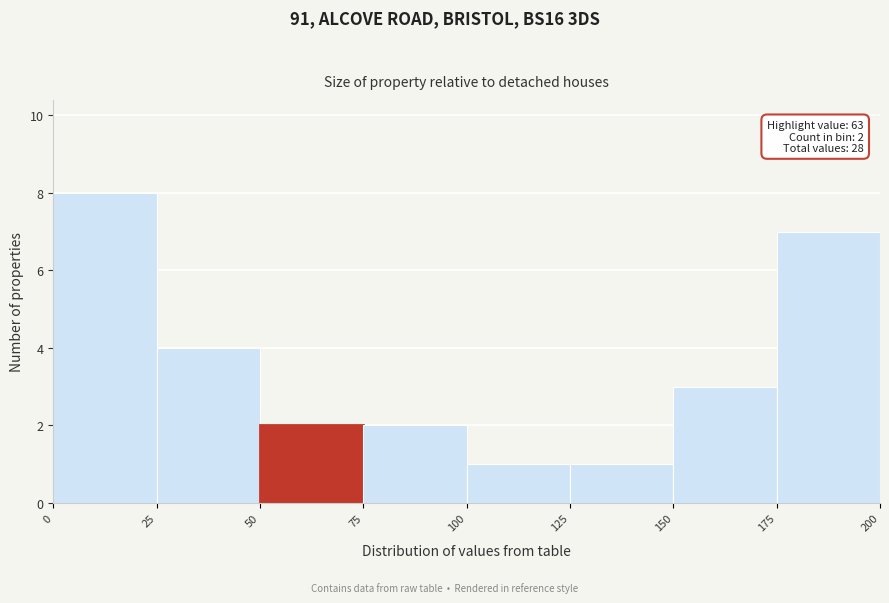

Over which range of the x-axis is the bar tallest?

0 to 25